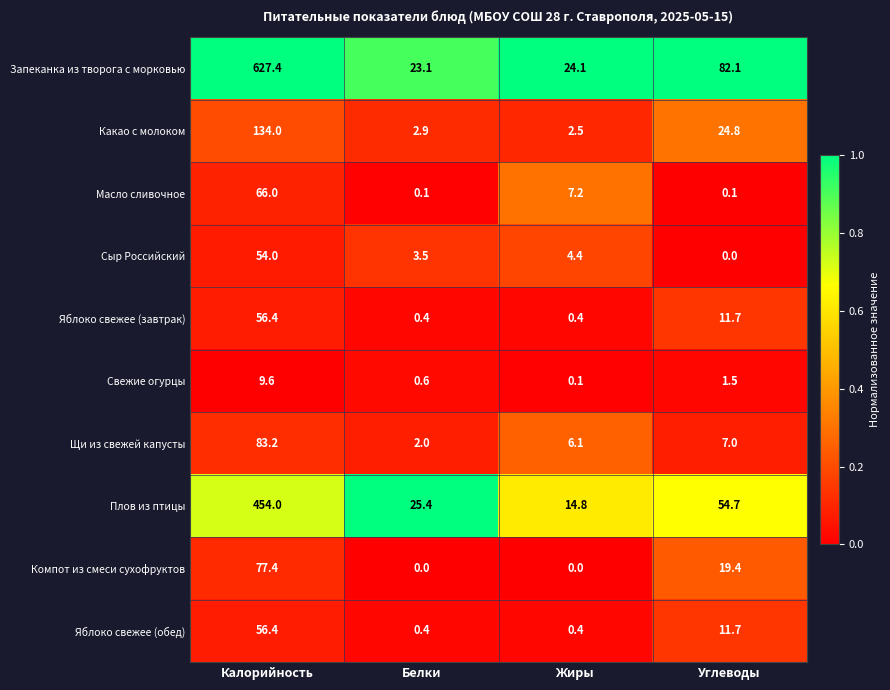

Where is Сыр Российский nearest to the value 27?

Жиры